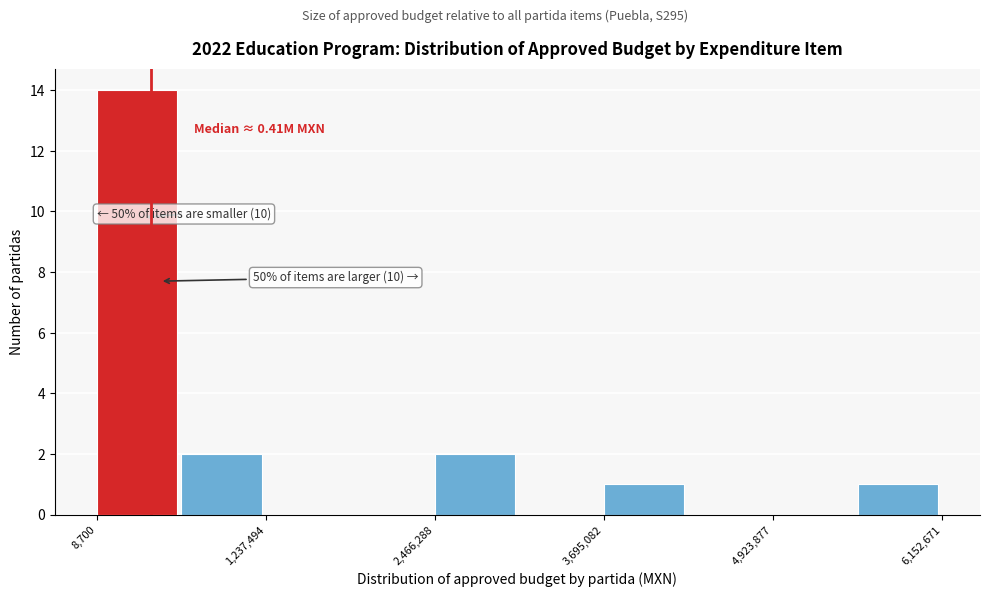

Around what value on the x-axis is the tallest bar? Give the approximate position of its centre, as read against the axis.

400000